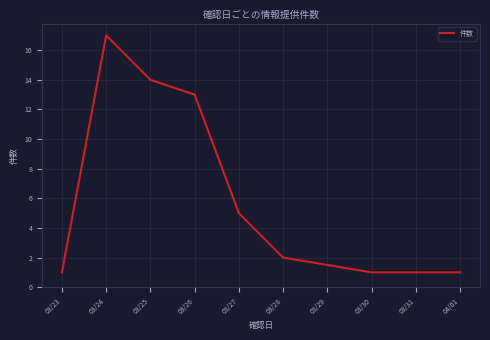

The value at 03/27 is 1. True or false?

False